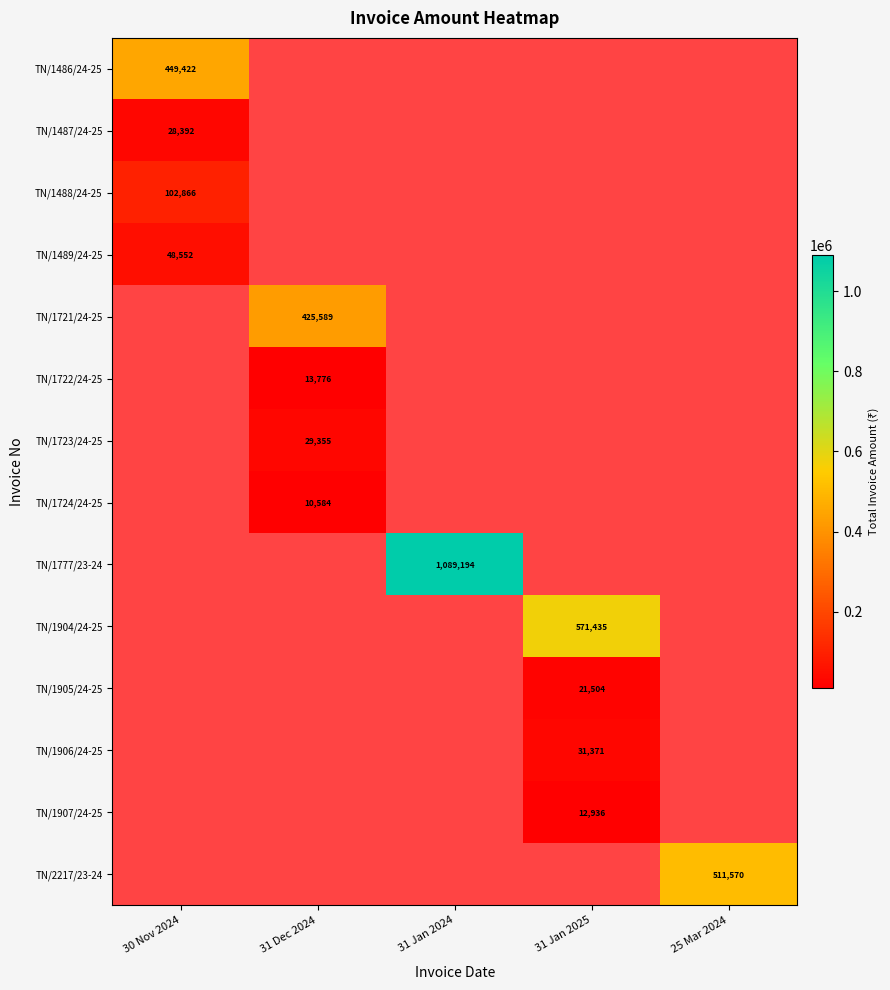

What is the difference between the highest and lowest values at 30 Nov 2024?

421030.0